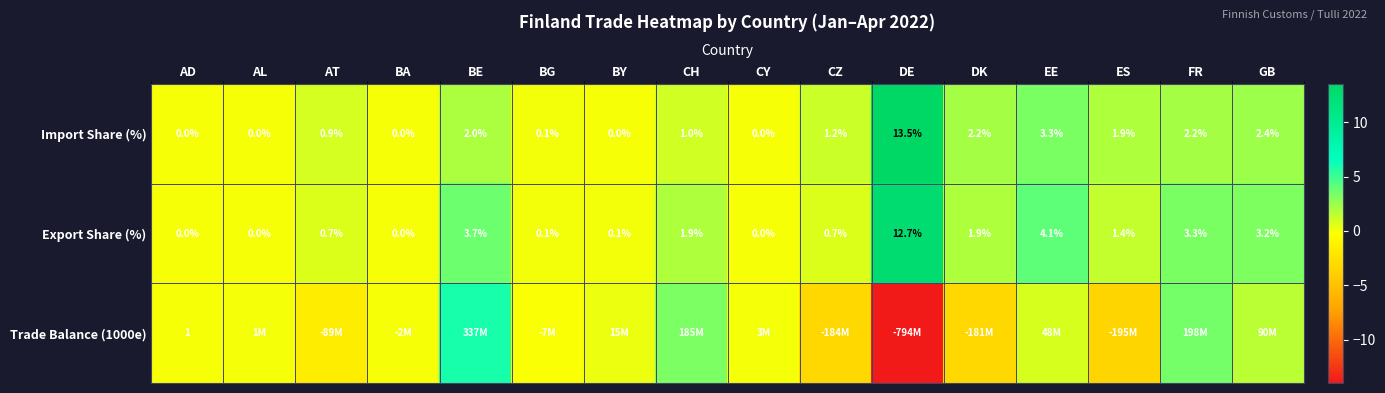

At which category does the chart reach its minimum across all series?

DE